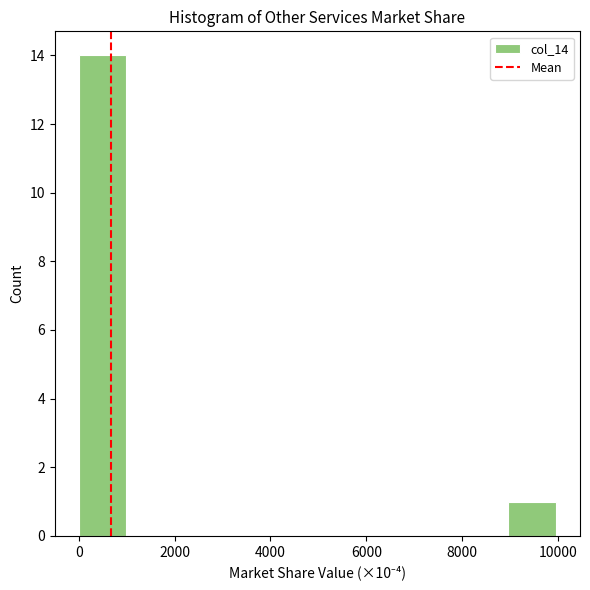

Reading left to right, list every bar in this chart as the range it spans on the x-axis followed by its height. Neither the bar edges nor the heights are printed on the chart, so give them approximately, as read against the axes.

0 to 1000: 14
1000 to 2000: 0
2000 to 3000: 0
3000 to 4000: 0
4000 to 5000: 0
5000 to 6000: 0
6000 to 7000: 0
7000 to 8000: 0
8000 to 9000: 0
9000 to 10000: 1